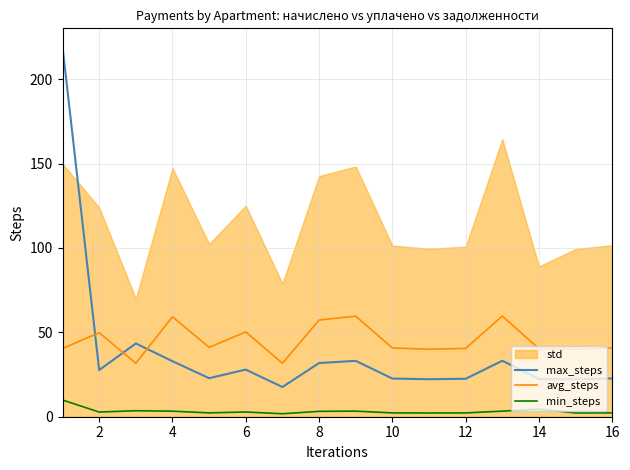

How many values in the max_steps series exceed 27?

8